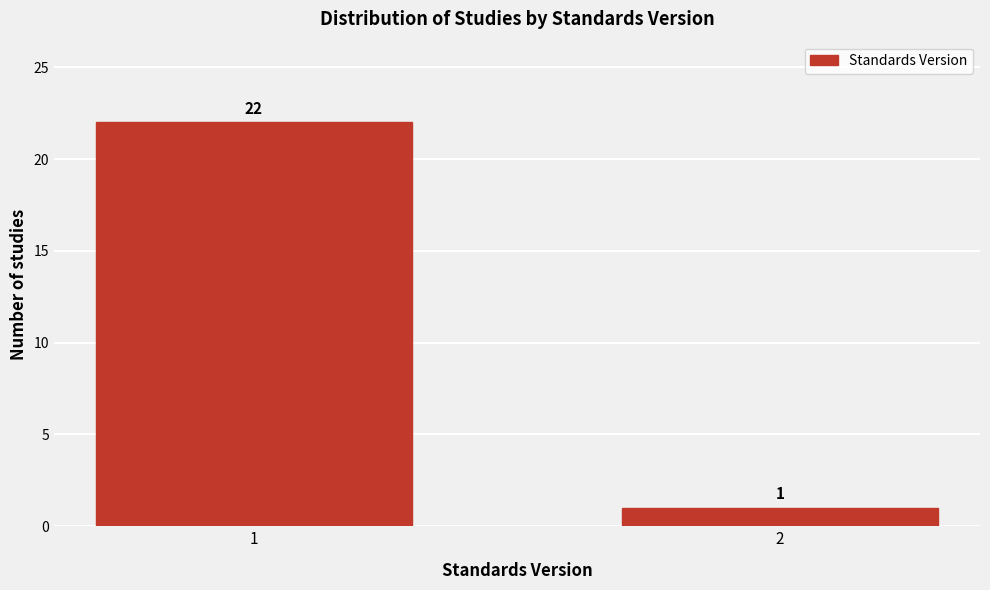

Reading left to right, list all the values displayed in this chart.

1=22	2=1